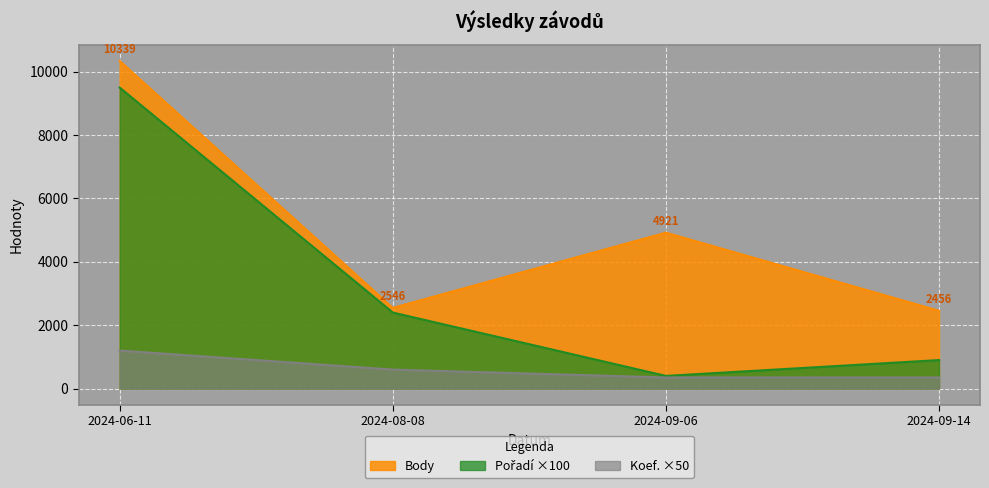

Where is Koef. ×50 nearest to the value 775?

2024-08-08